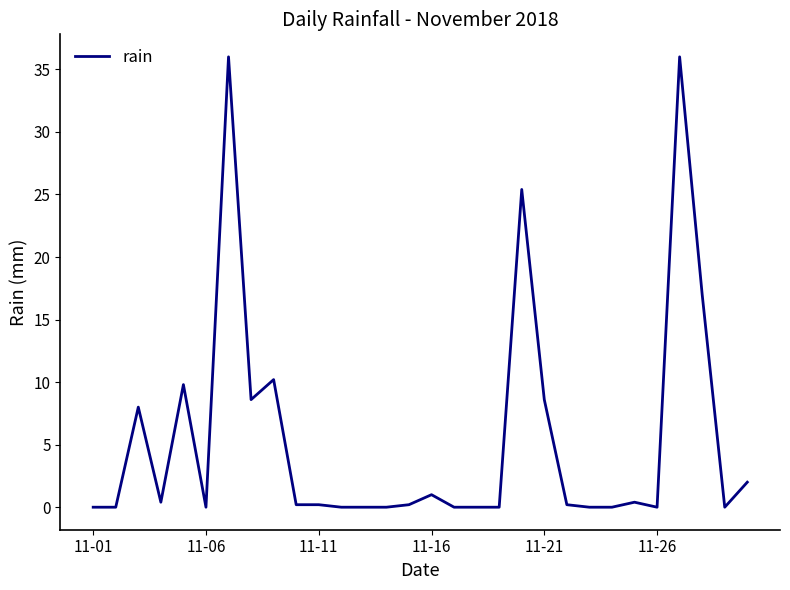

What is the greatest value displayed?

36.0